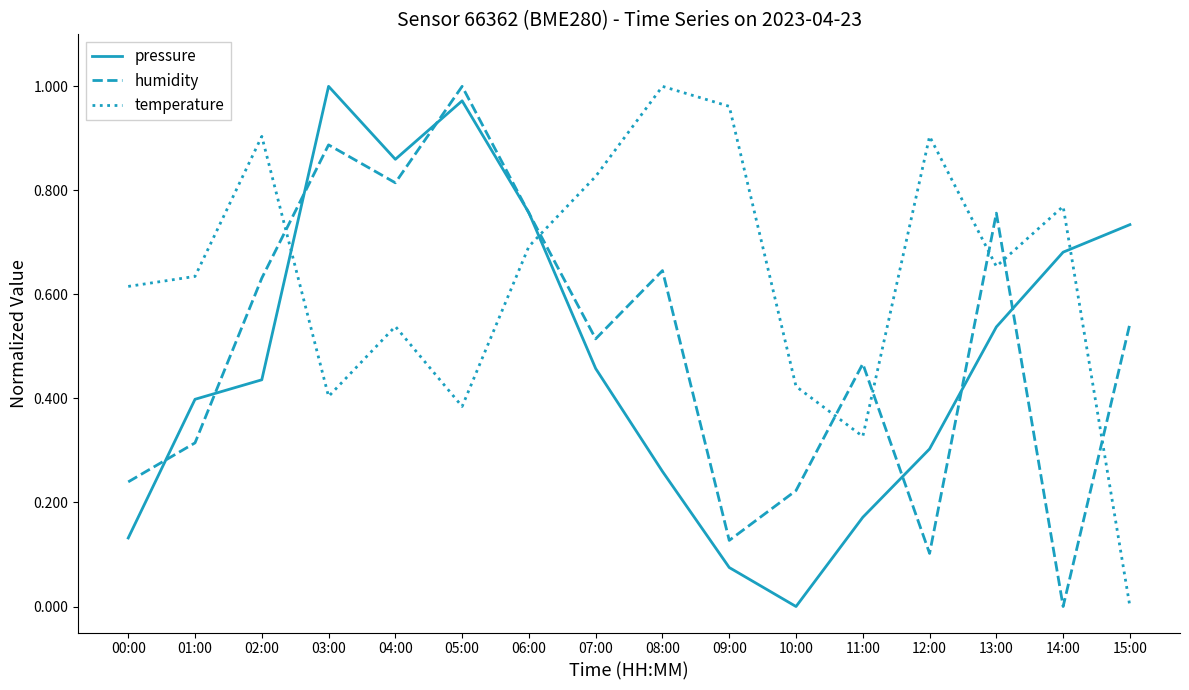

How many values in humidity are above zero?

15